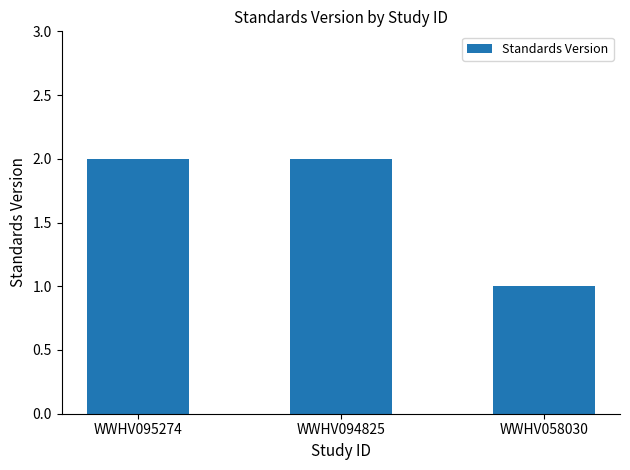

Between WWHV058030 and WWHV094825, which is larger?

WWHV094825